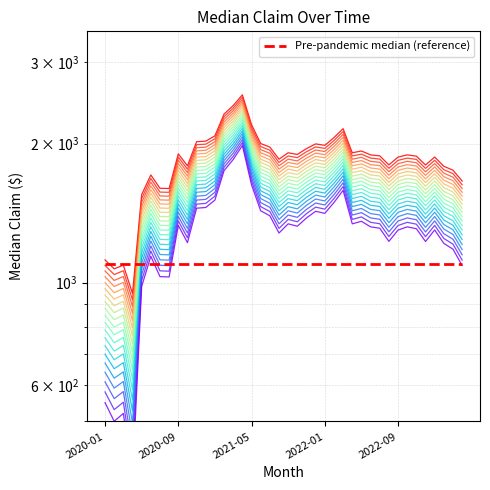

At which category does the chart reach its peak across all series?

2021-04